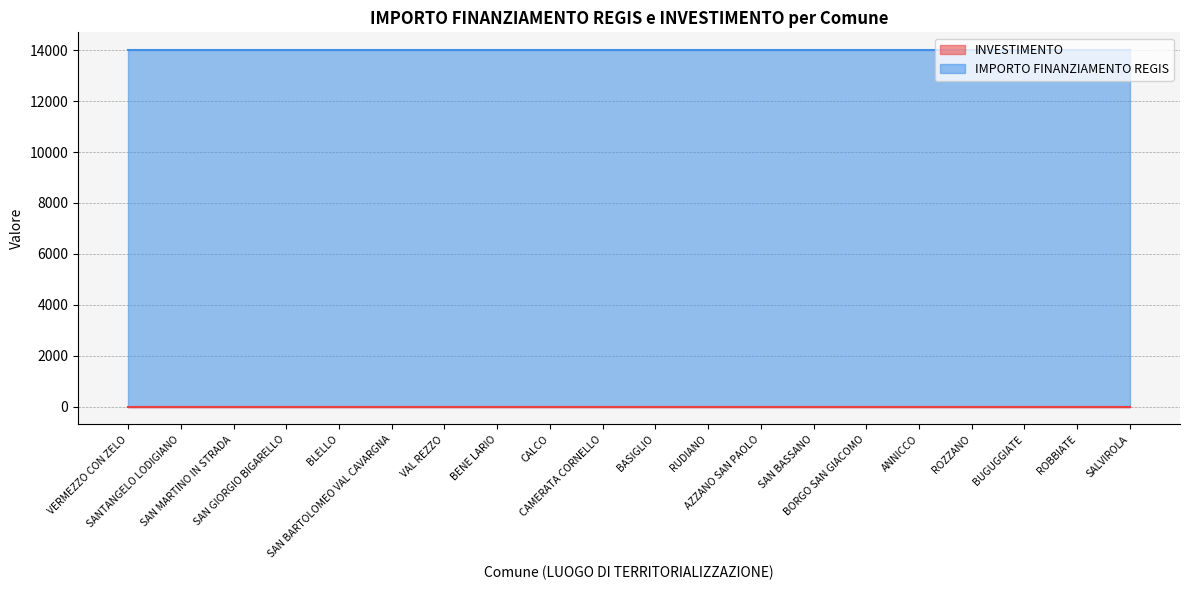

What position from the left is SAN MARTINO IN STRADA?

3